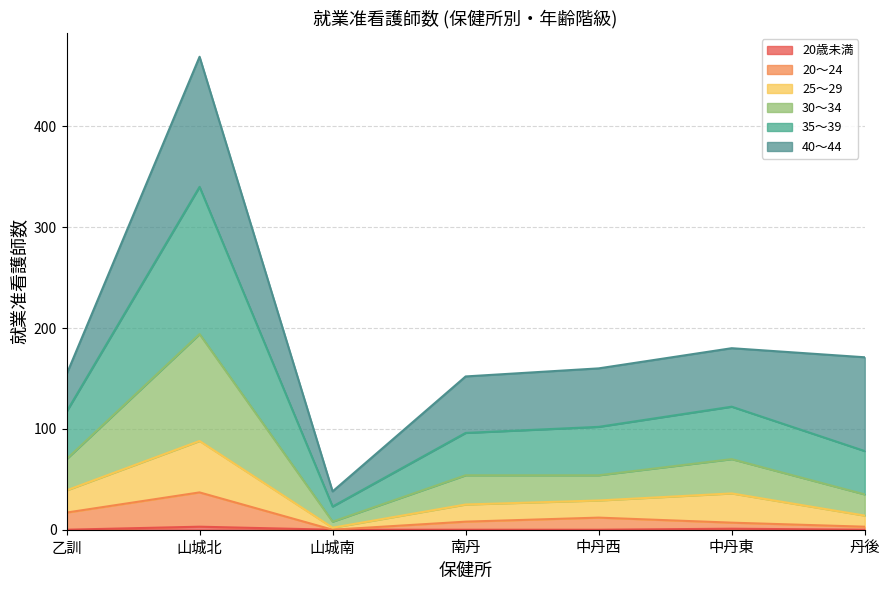

What position from the left is 山城南?

3